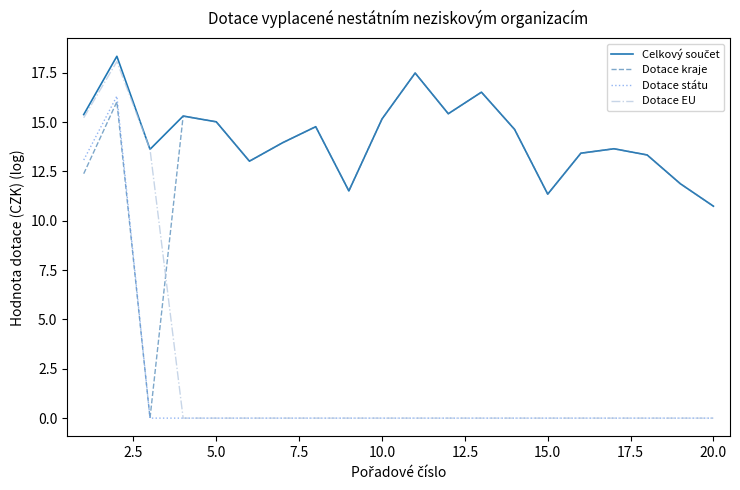

What is the maximum value shown in the chart?

18.3